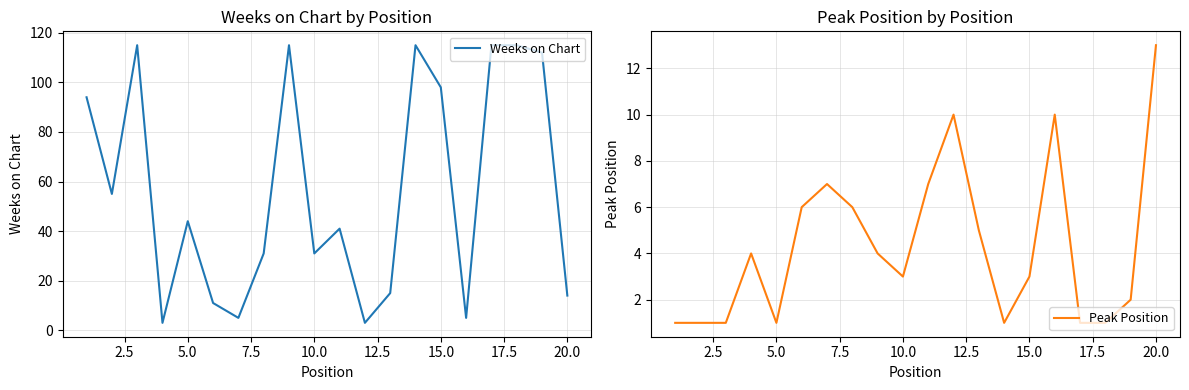

Does the chart have visible grid lines?

Yes